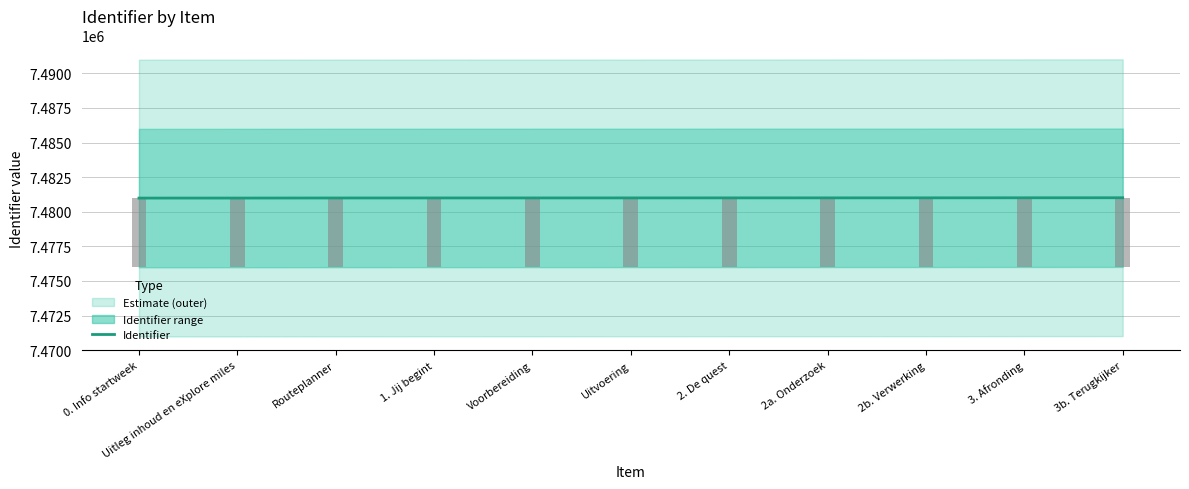

Which has a higher value, 2. De quest or Routeplanner?

2. De quest